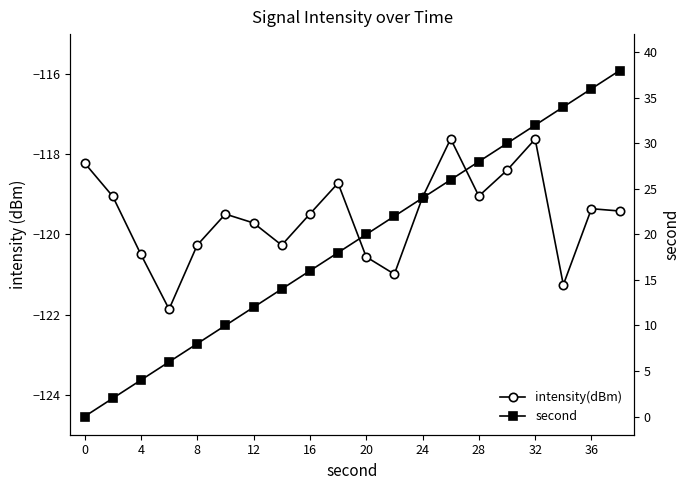

Between 20 and 12, which is larger?

12